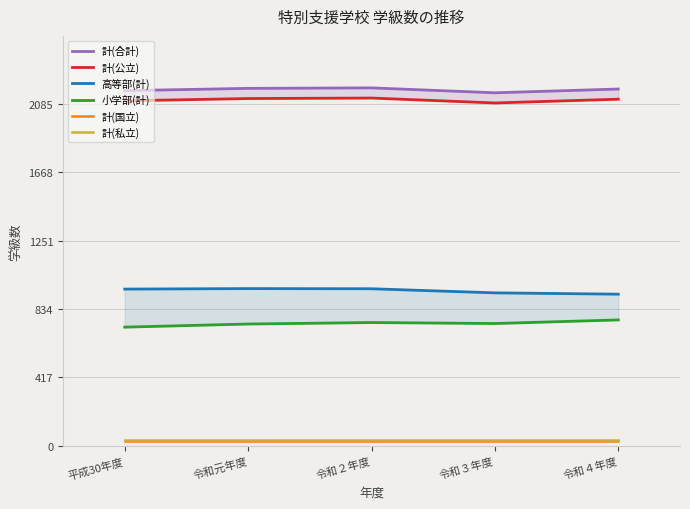

What is the spread (max minus min) of values at 令和４年度?

2149